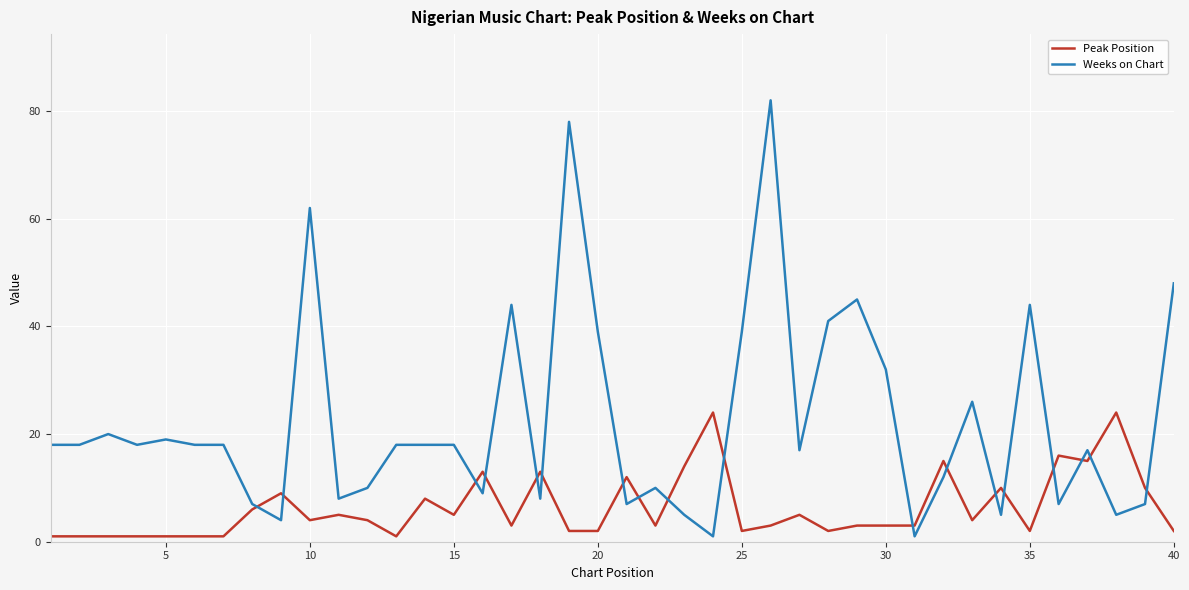

Which series has the largest total across all categories?

Weeks on Chart